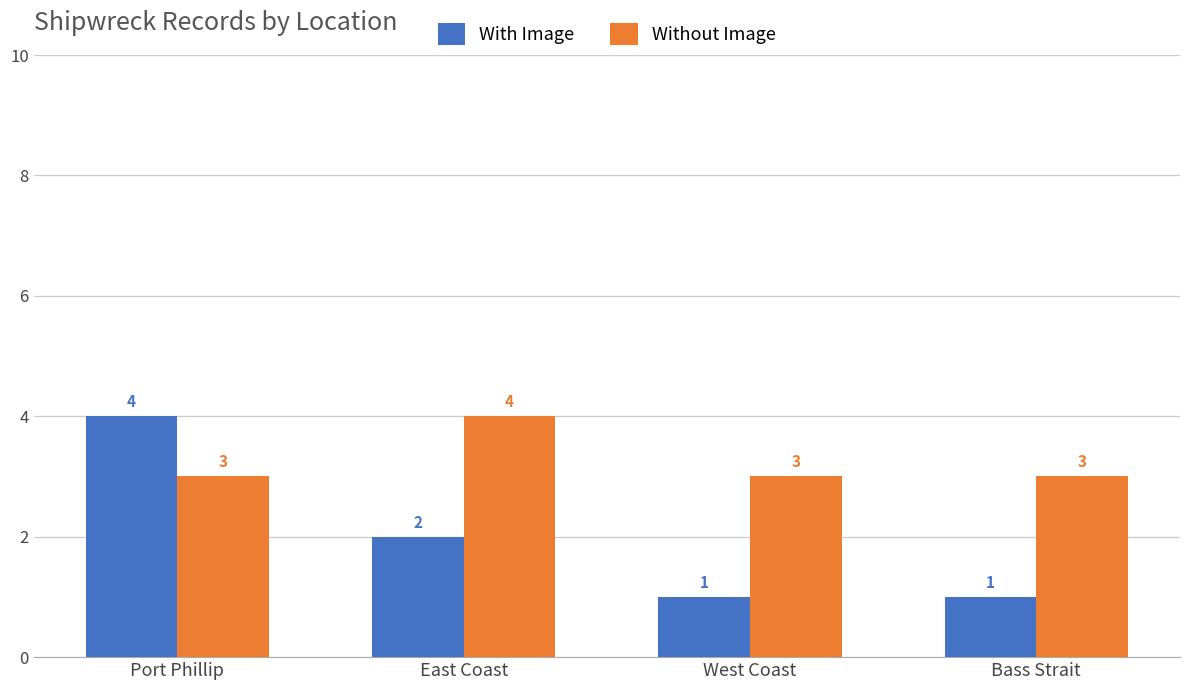

The With Image series shows 3 at East Coast. True or false?

False